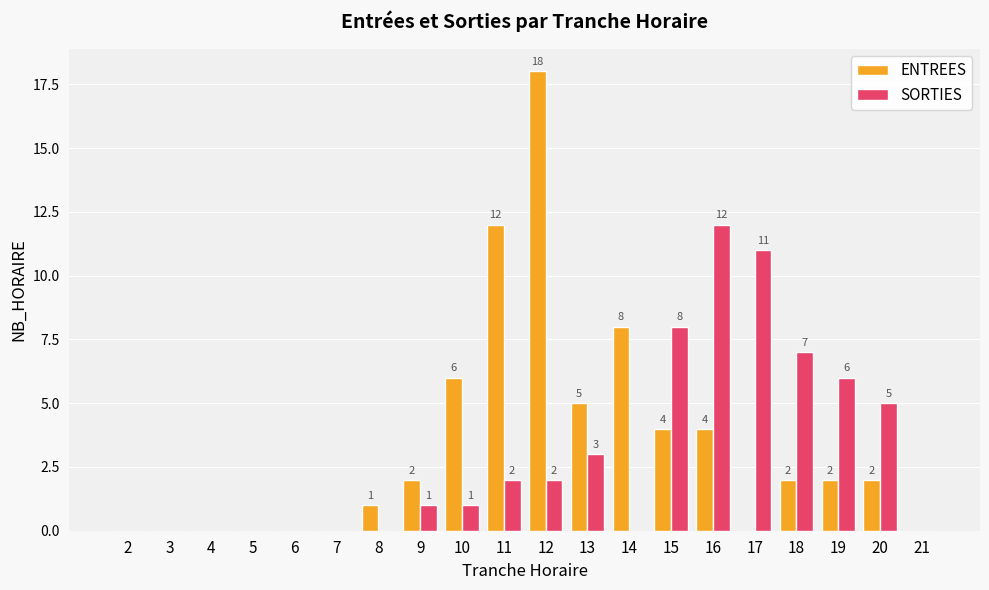

What is the spread (max minus min) of values at 19?

4